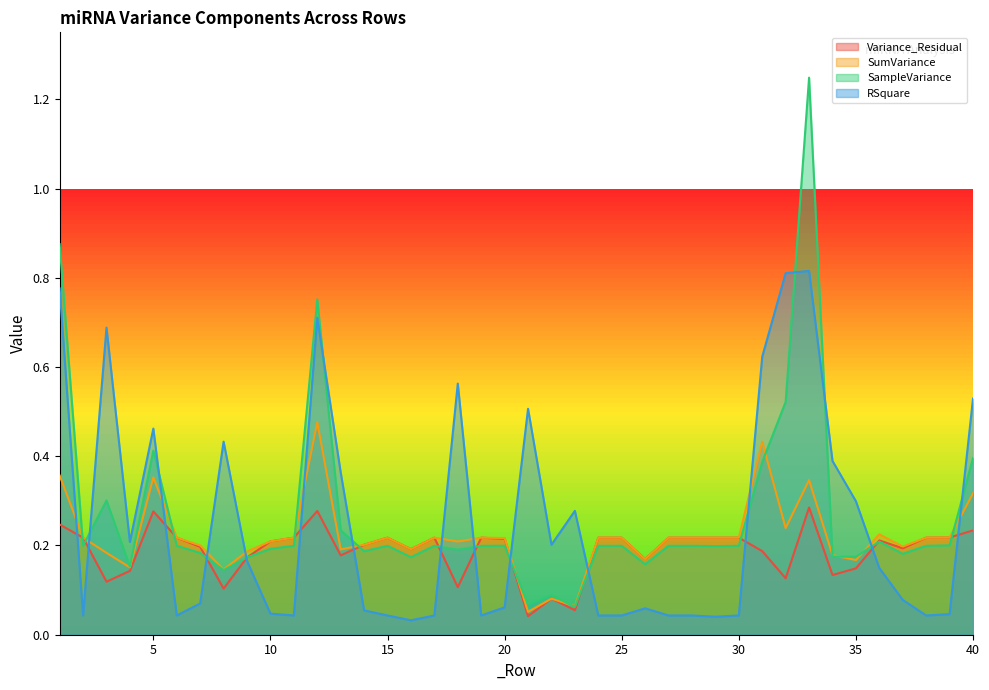

How many interior local peaks does the Variance_Residual series have?

9